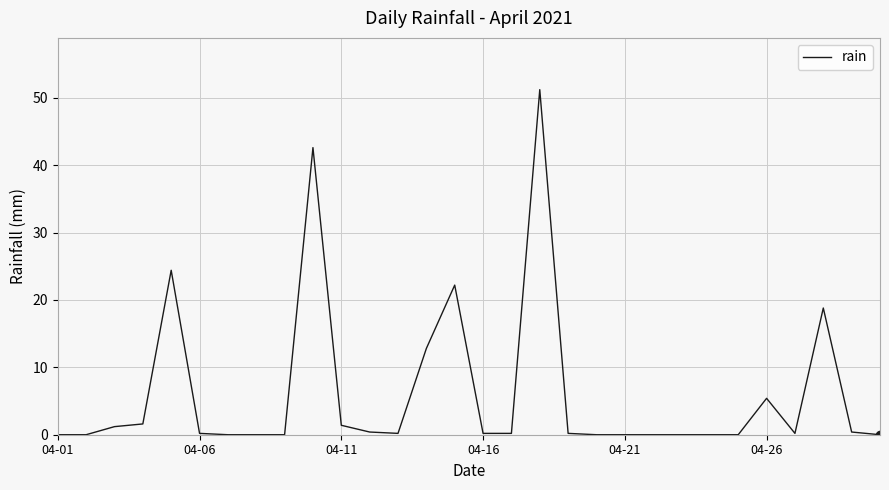

What is the maximum value shown in the chart?

51.2